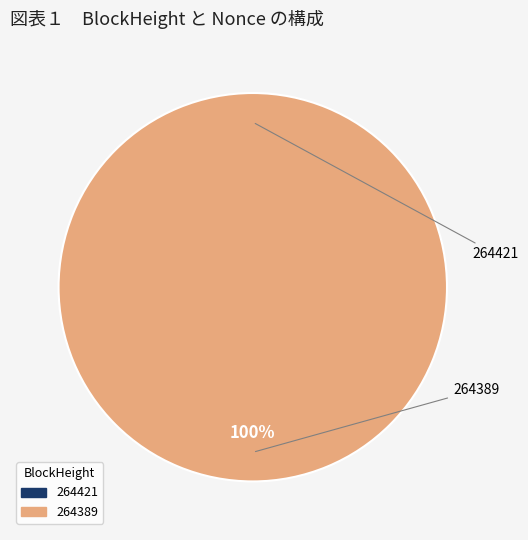

Rank the categories by value from highest to lowest.

264389, 264421